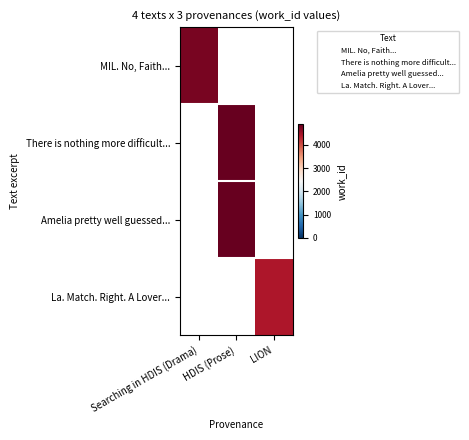

The value of La. Match. Right. A Lover... at Searching in HDIS (Drama) is 4.4. True or false?

False